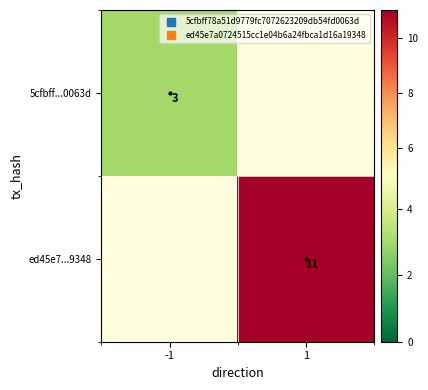

Rank the series by their maximum value, from lowest to highest.

5cfbff...0063d, ed45e7...9348